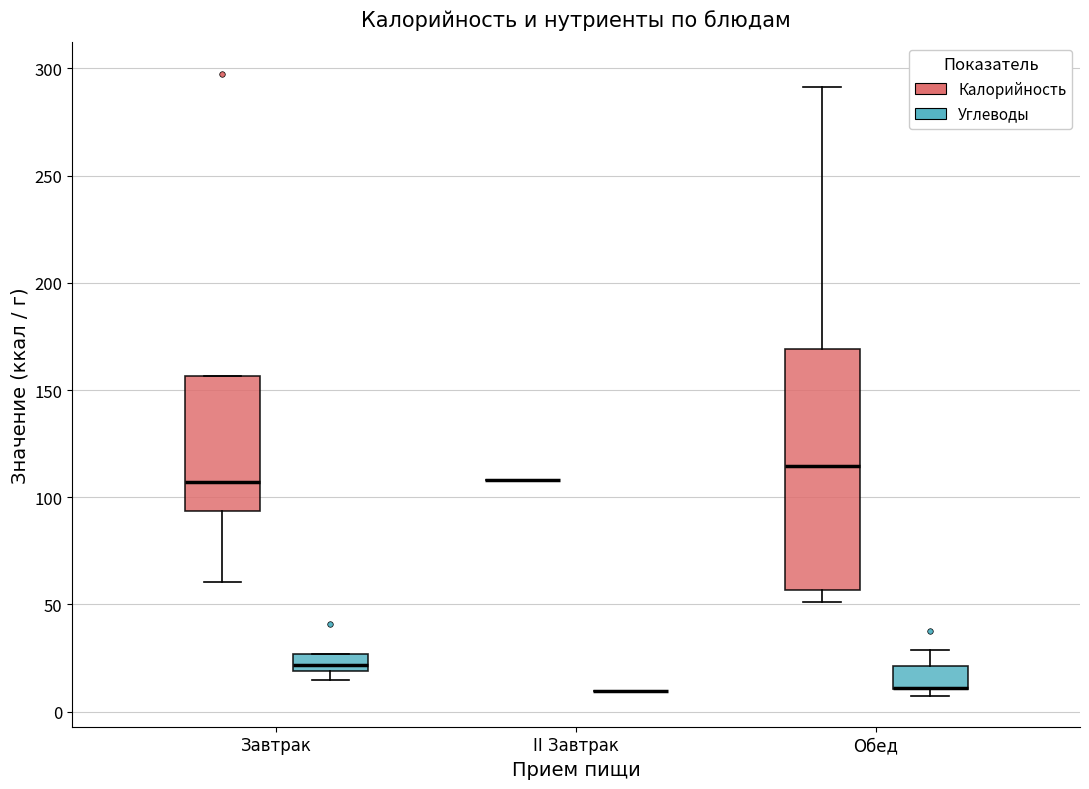

Reading left to right, read every box against the y-axis: the position of its median line, the range the box covers, and the ends of its whiskers. The values are not printed on the chart, so give them approximately, as read against the axis.

Завтрак (Калорийность): median 105, box 95 to 155, whiskers 60 to 155
Завтрак (Углеводы): median 20 (just above the box's lower edge), box 20 to 25, whiskers 15 to 25
II Завтрак (Калорийность): box collapsed to a line at 110, whiskers 110 to 110
II Завтрак (Углеводы): box collapsed to a line at 10, whiskers 10 to 10
Обед (Калорийность): median 115, box 55 to 170, whiskers 50 to 290
Обед (Углеводы): median 10 (drawn on the box's lower edge), box 10 to 20, whiskers 10 (just below the box's lower edge) to 30